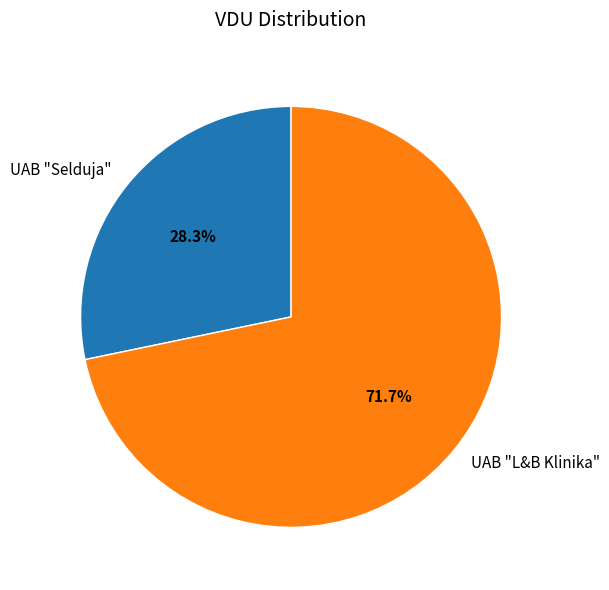

True or false: UAB "Selduja" accounts for 37% of the total.

False